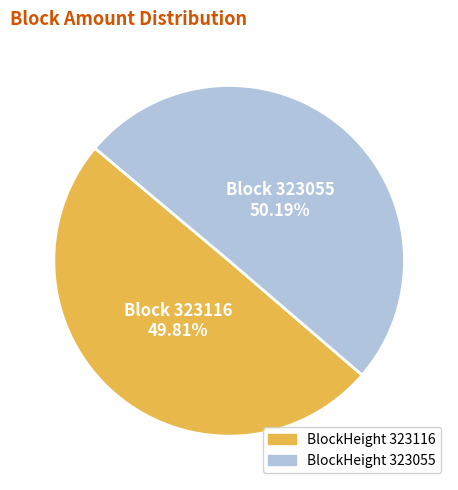

How many slices are in this pie chart?

2